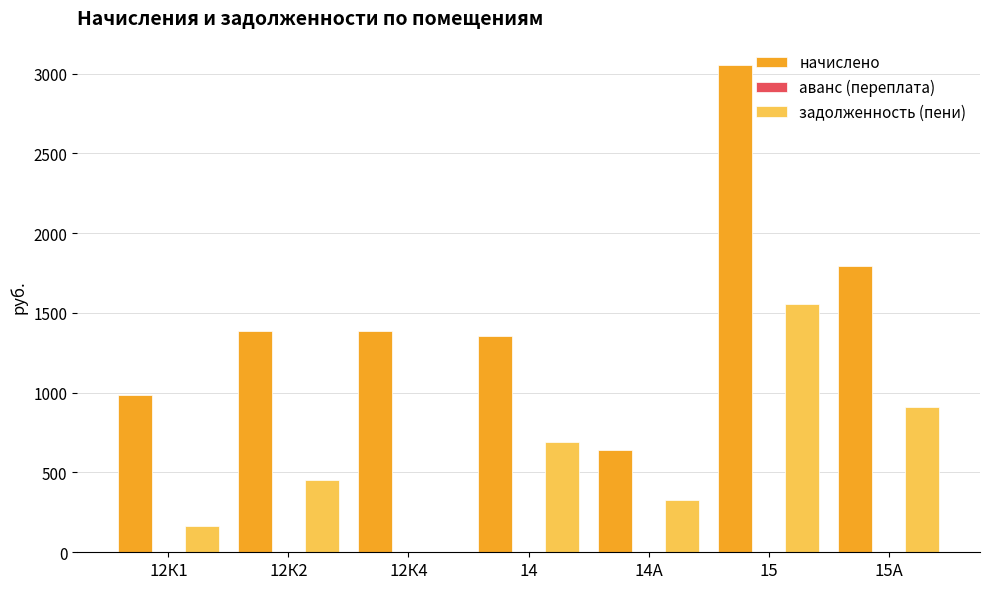

Is the value of задолженность (пени) at 12К4 greater than the value of начислено at 12К2?

No